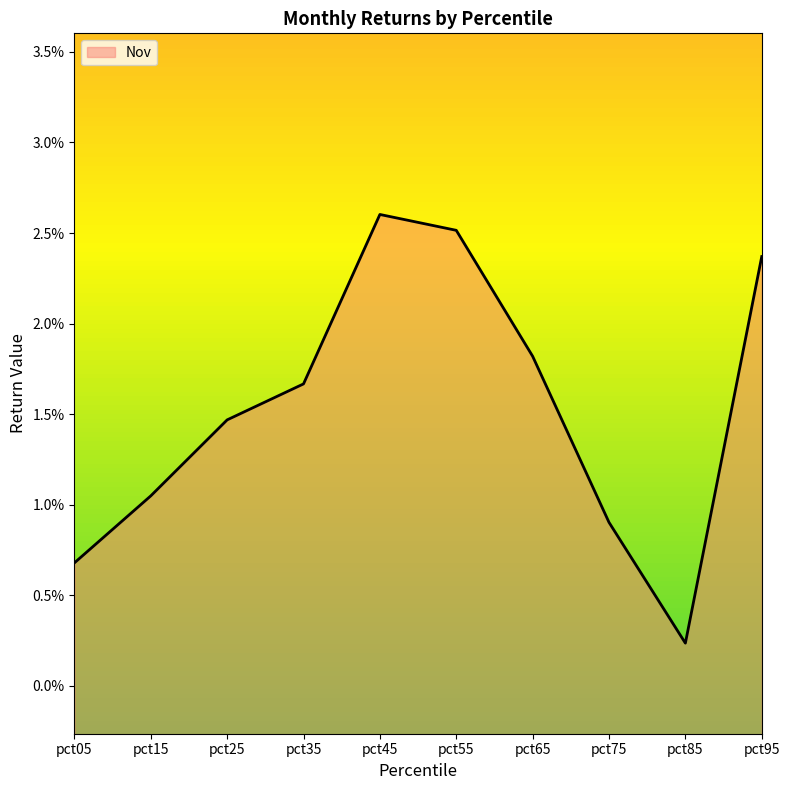

How many points are higher than both their immediate neighbors (excluding endpoints)?

1